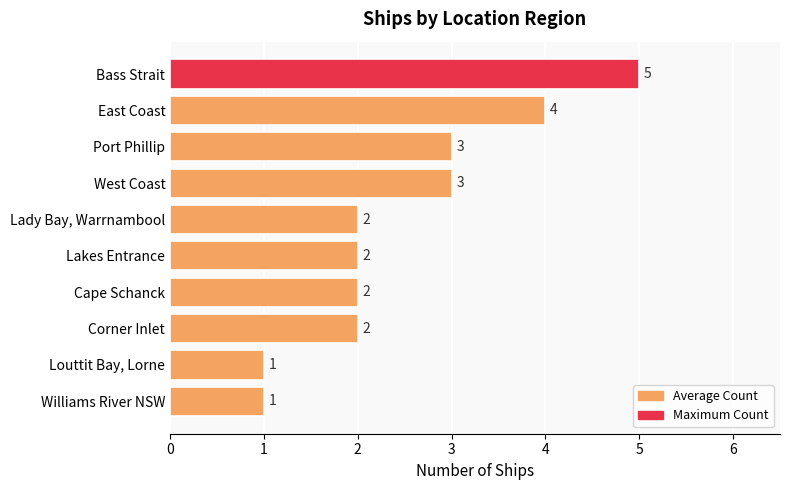

Reading top to bottom, extract all data points from this chart.

5	4	3	3	2	2	2	2	1	1